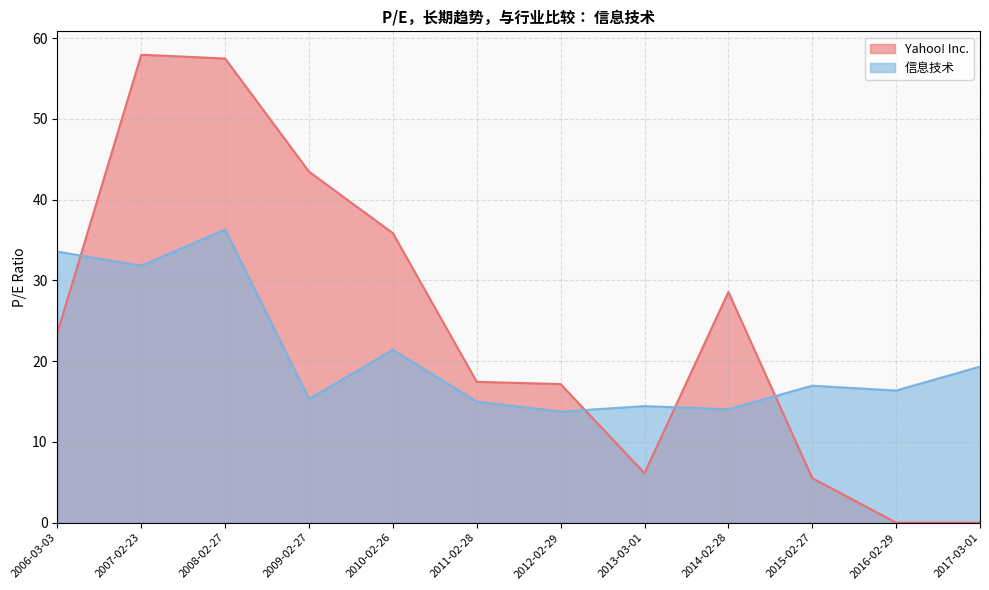

What position from the left is 2017-03-01?

12